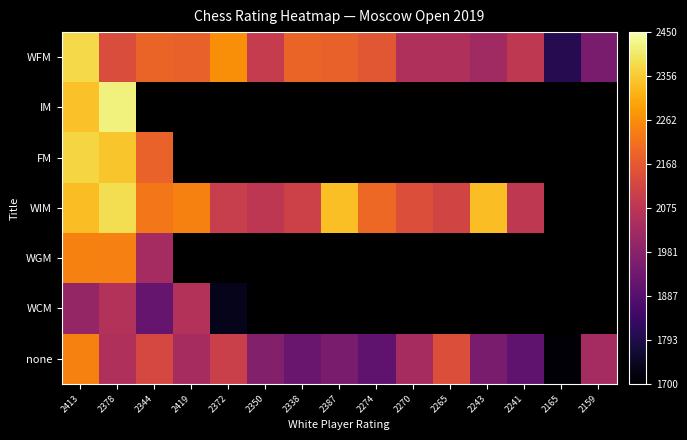

How many data points does each series have?

15